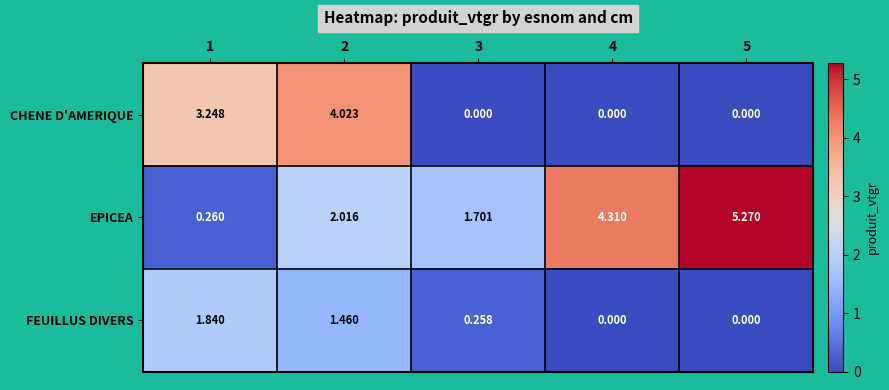

Which series has the largest range (max minus min)?

EPICEA